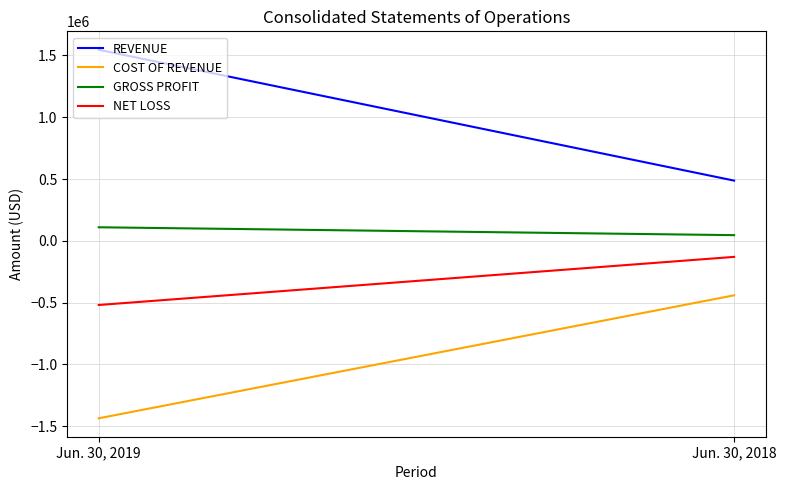

Does the chart display data point markers on the line(s)?

No